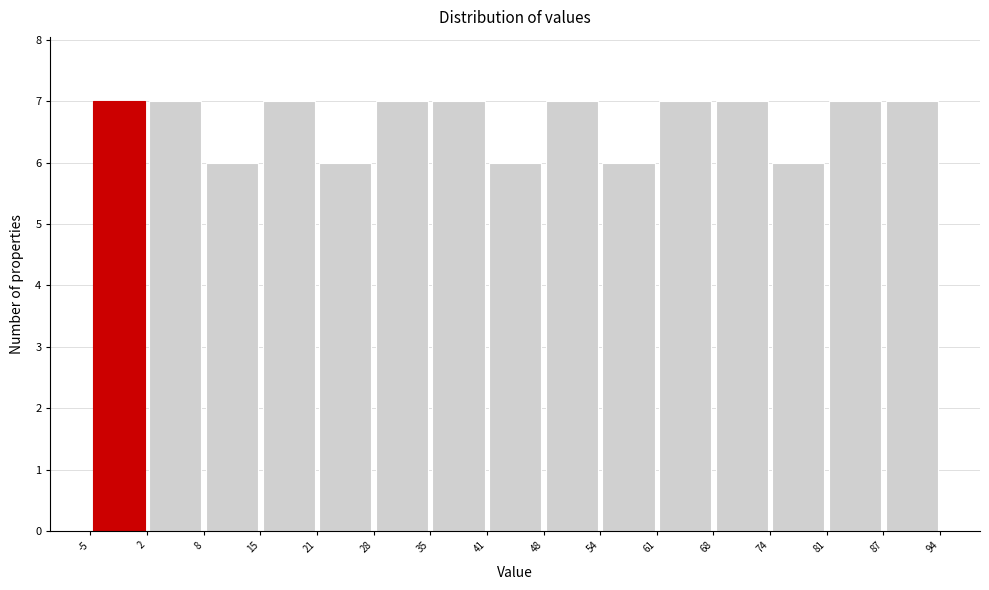

Reading left to right, list every bar in this chart as the range it spans on the x-axis followed by its height. The values are not printed on the chart, so give them approximately, as read against the axis.

-5 to 2: 7
2 to 8: 7
8 to 15: 6
15 to 21: 7
21 to 28: 6
28 to 35: 7
35 to 41: 7
41 to 48: 6
48 to 54: 7
54 to 61: 6
61 to 68: 7
68 to 74: 7
74 to 81: 6
81 to 87: 7
87 to 94: 7